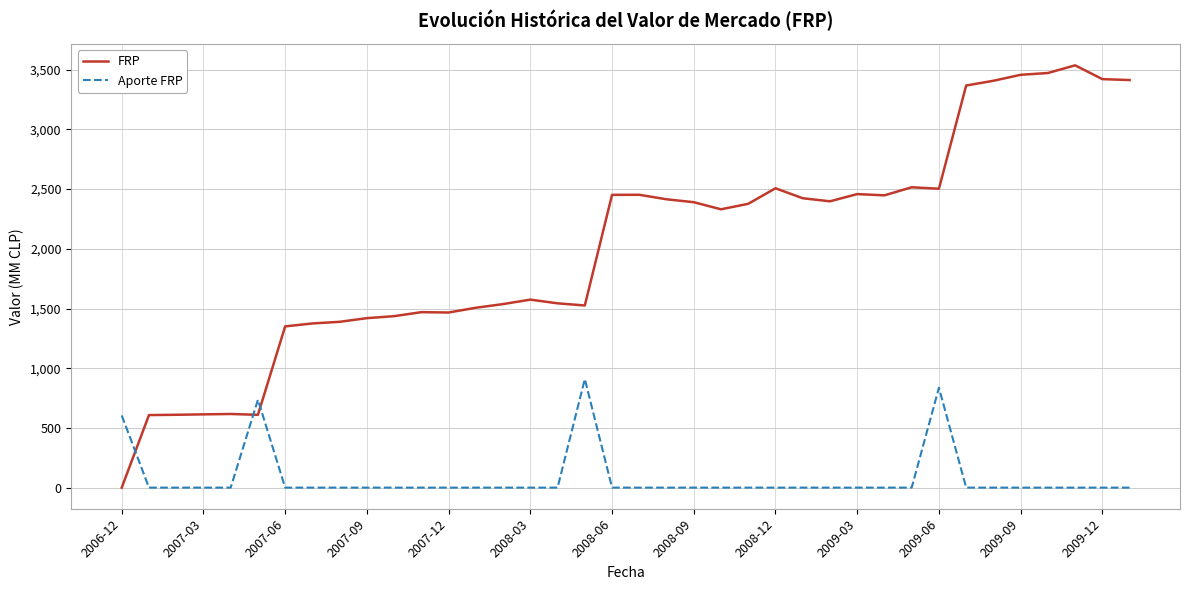

What is the greatest value displayed?

3536.2